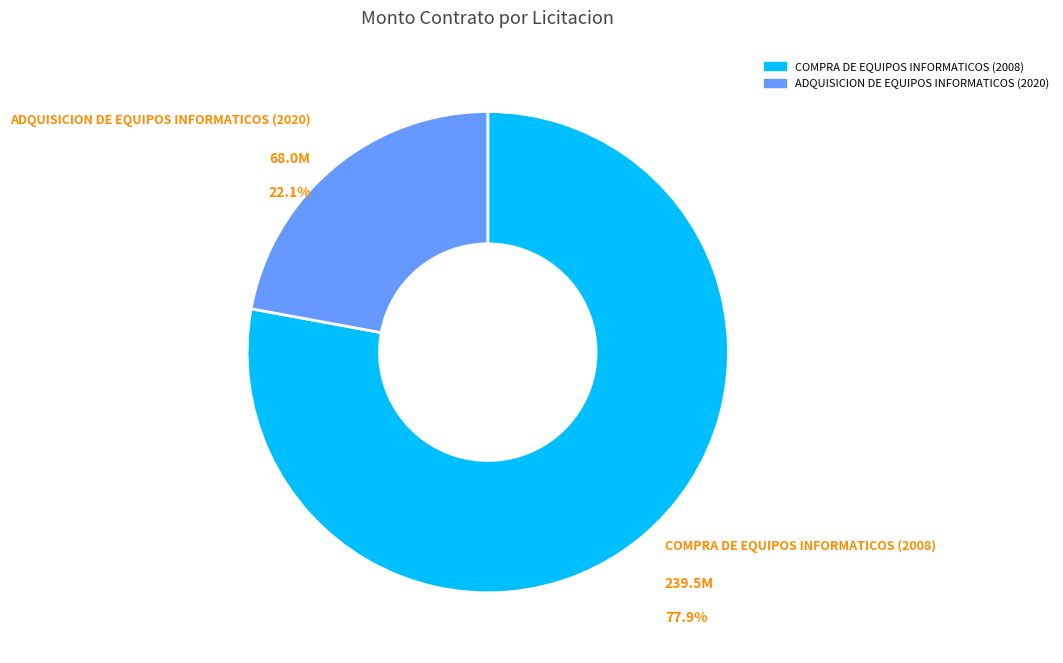

To the nearest percent, what portion does COMPRA DE EQUIPOS INFORMATICOS (2008) represent?

78%